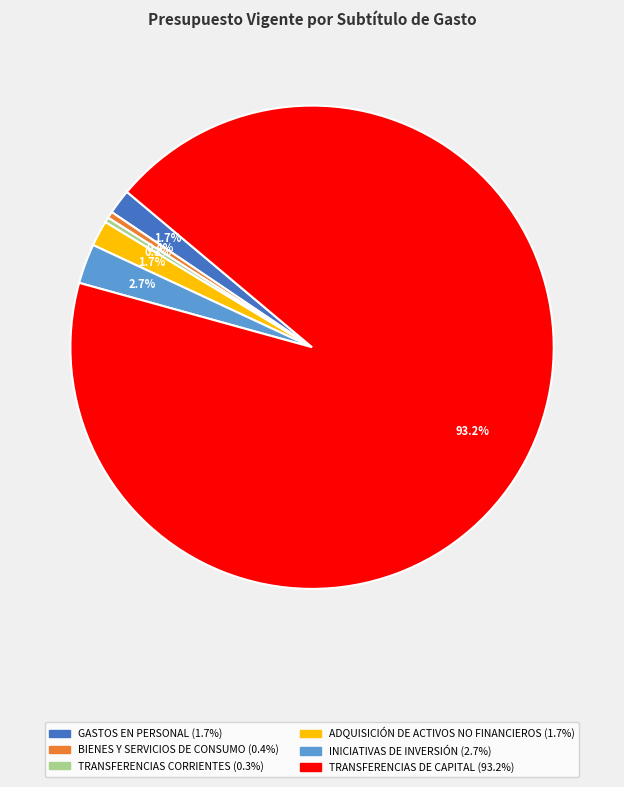

To the nearest percent, what is the combined percentage of GASTOS EN PERSONAL and INICIATIVAS DE INVERSIÓN?

4%